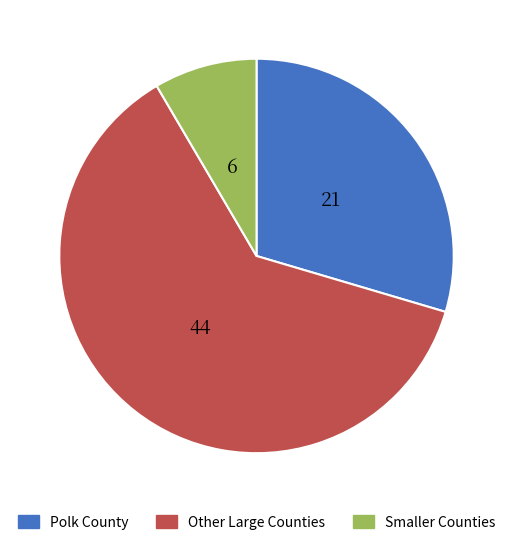

What is the largest slice in the pie chart?

Other Large Counties